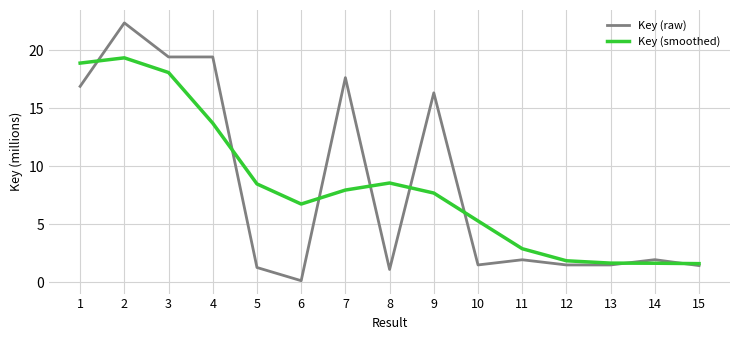

What are all the series names shown in the legend?

Key (raw), Key (smoothed)